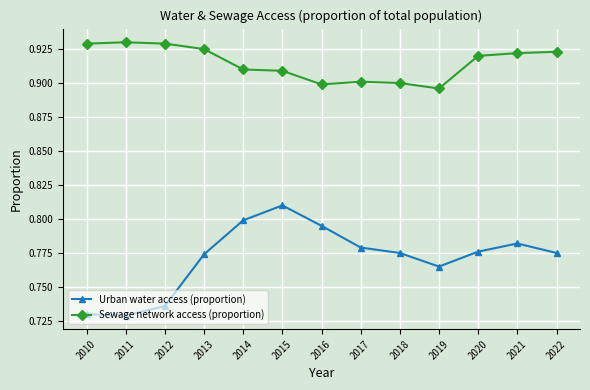

How many Urban water access (proportion) values are between 0 and 1?

13